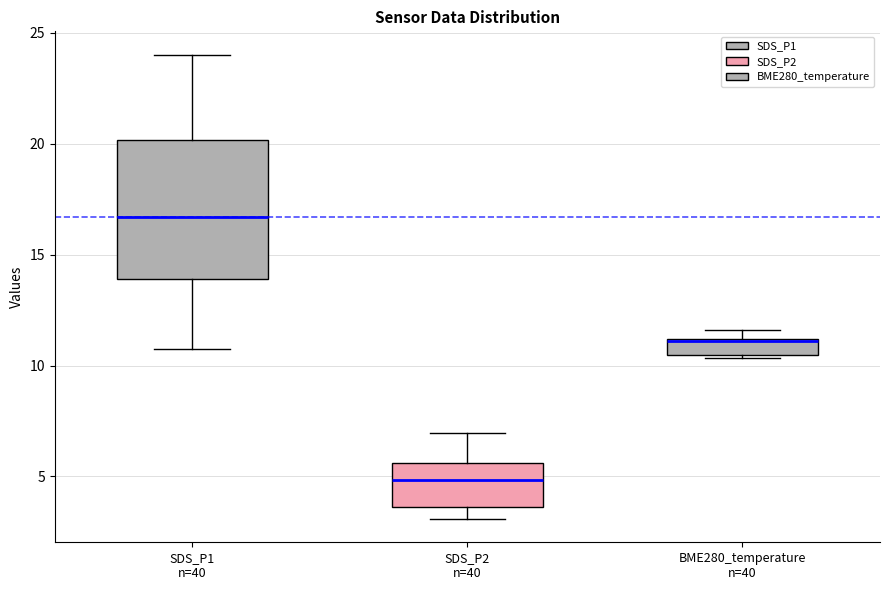

Which box is the tallest, from its lower edge to its upper edge?

SDS_P1 n=40